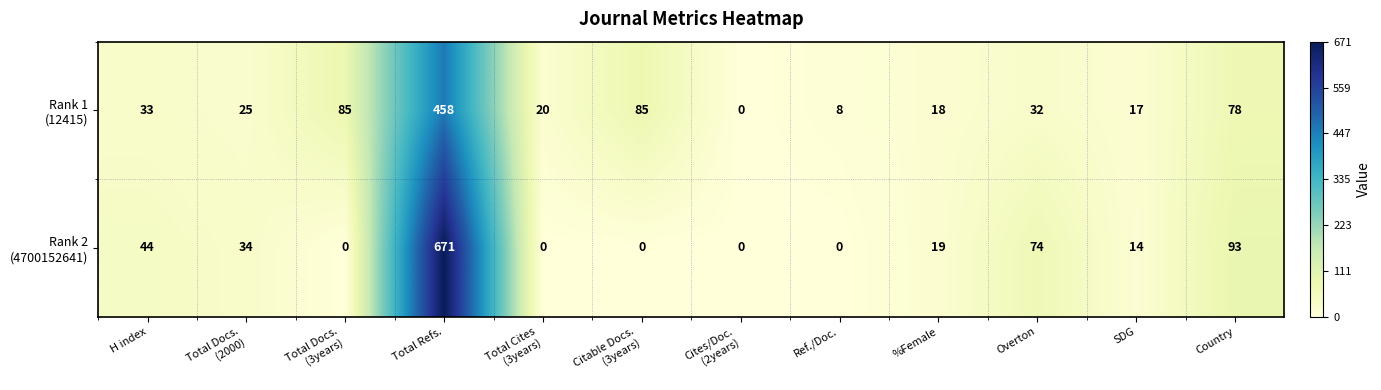

At which category is the sum across all series the highest?

Total Refs.